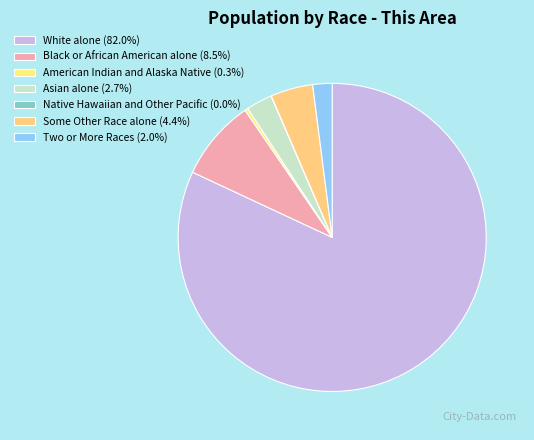

What percentage do Native Hawaiian and Other Pacific and White alone together represent?

82.0%